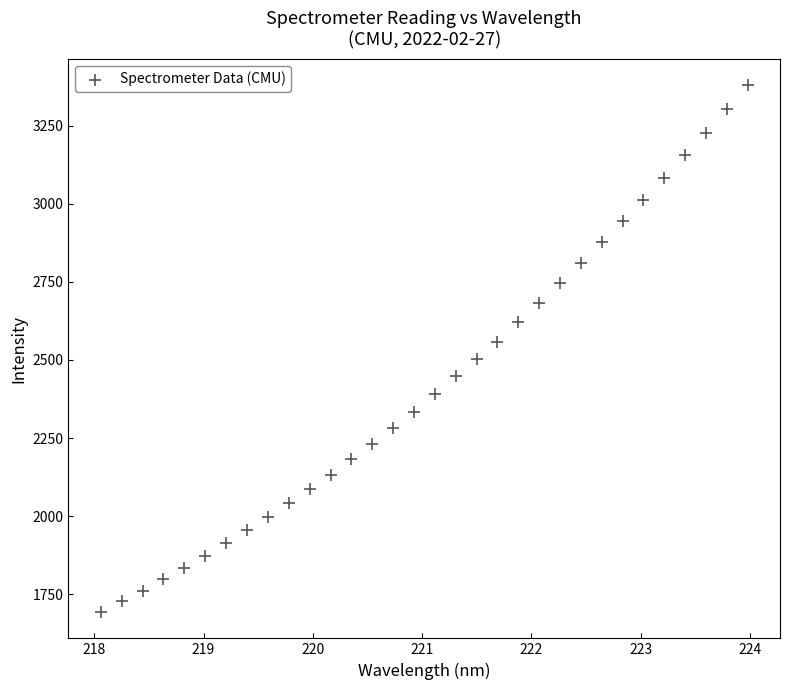

What is the range of X values (max minus min)?

5.9